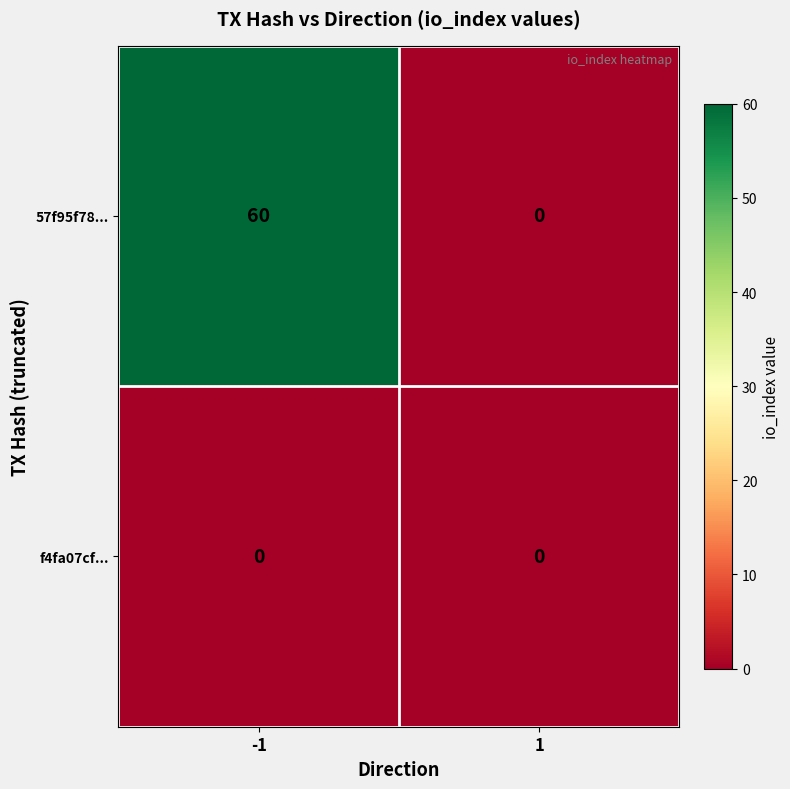

What is the difference between the 57f95f78... values at 1 and -1?

60